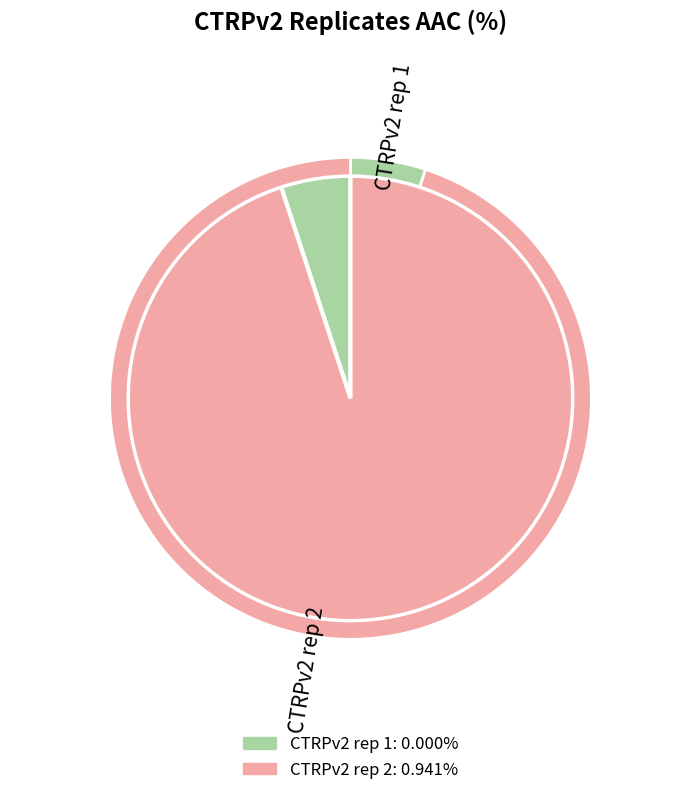

Combined, do CTRPv2 rep 1 and CTRPv2 rep 2 account for over 50%?

Yes